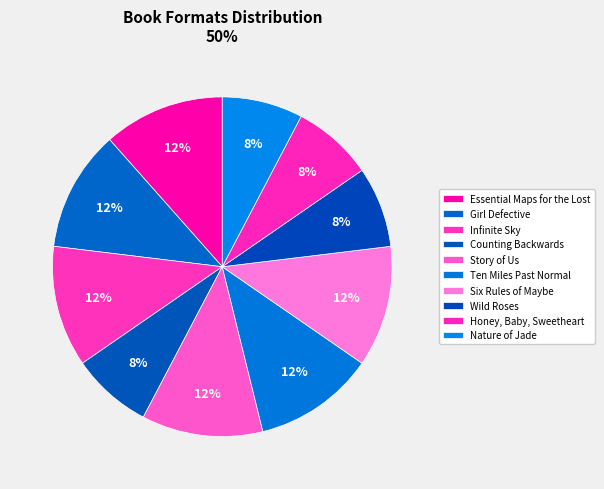

The Infinite Sky slice represents 12% of the pie. True or false?

True